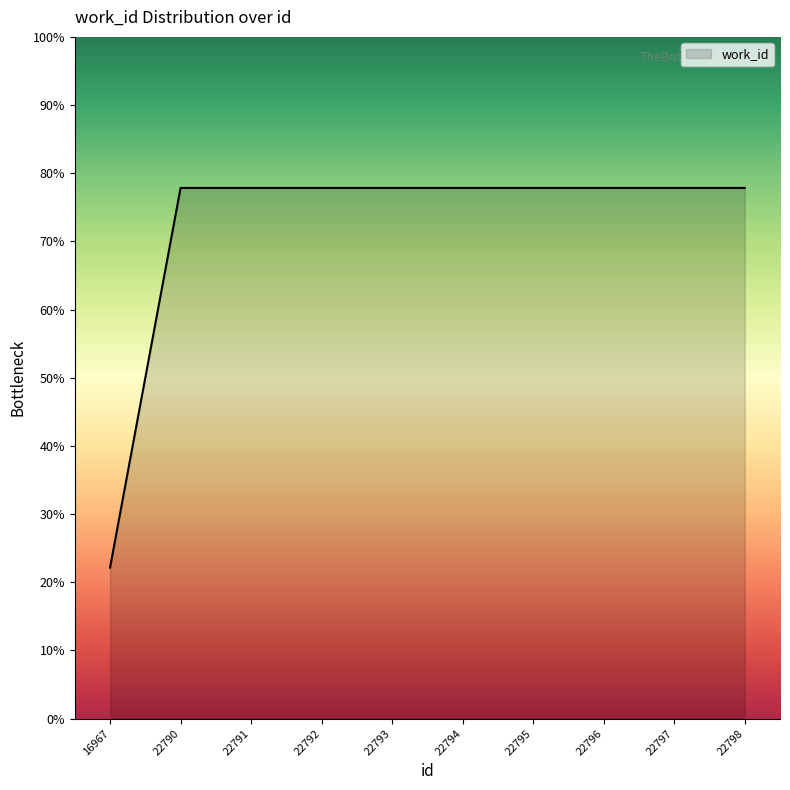

Is this an area chart (filled region under the line)?

Yes